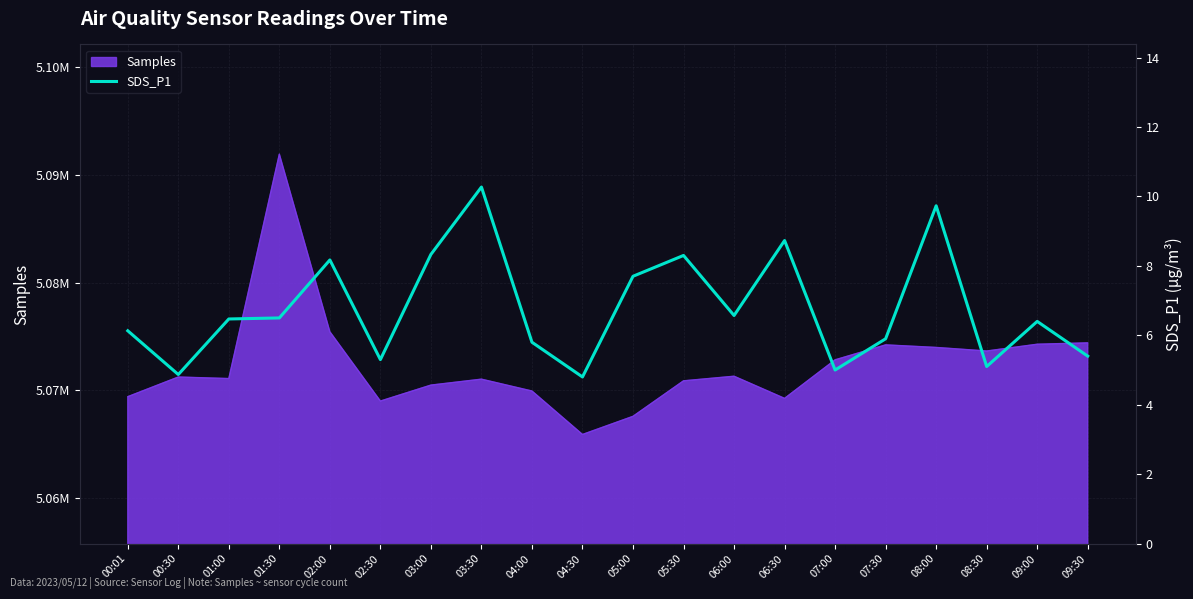

Is it true that the value at 07:00 is 5.0?

True